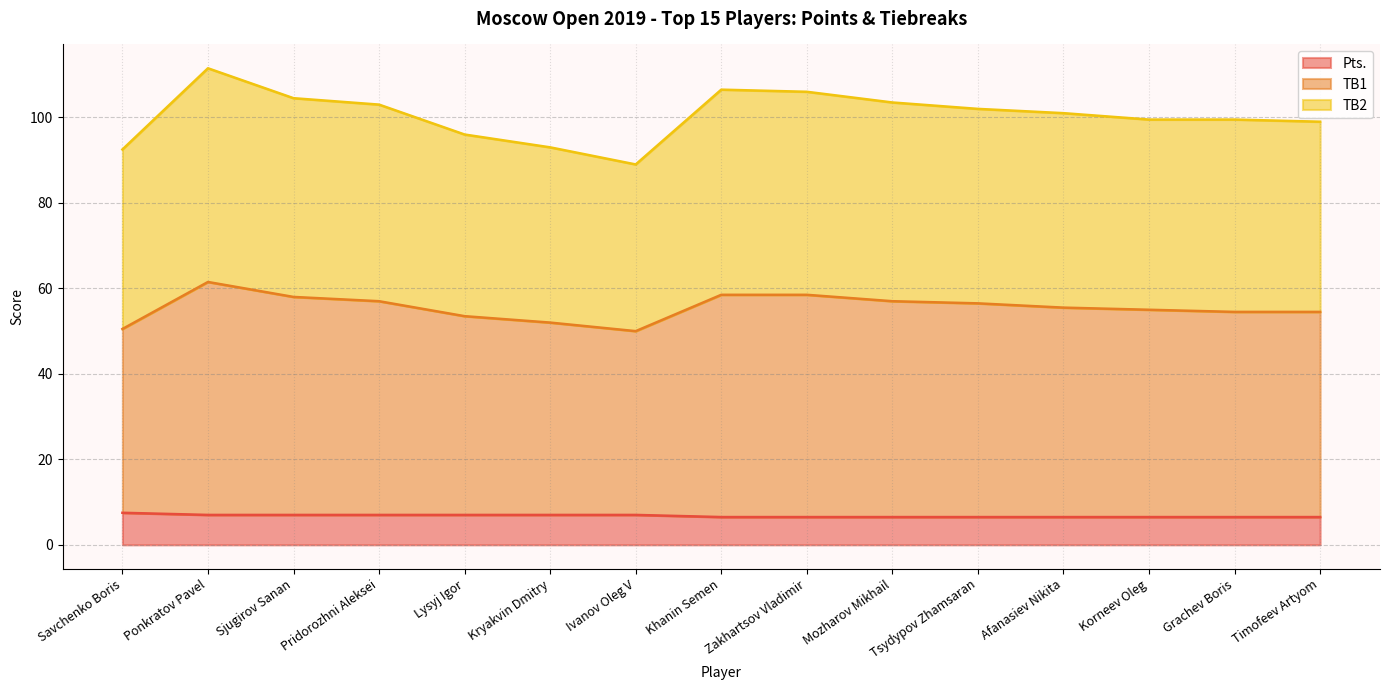

Read the Pts. value at Ponkratov Pavel.

7.0